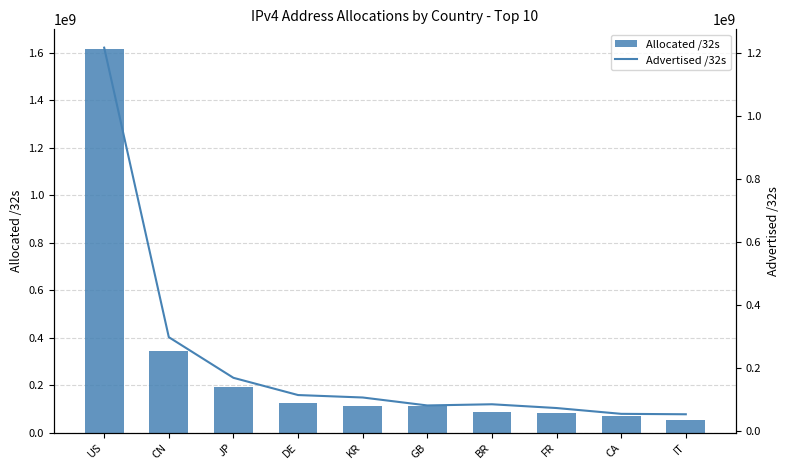

What is the sum of all Allocated /32s values?

2795444520